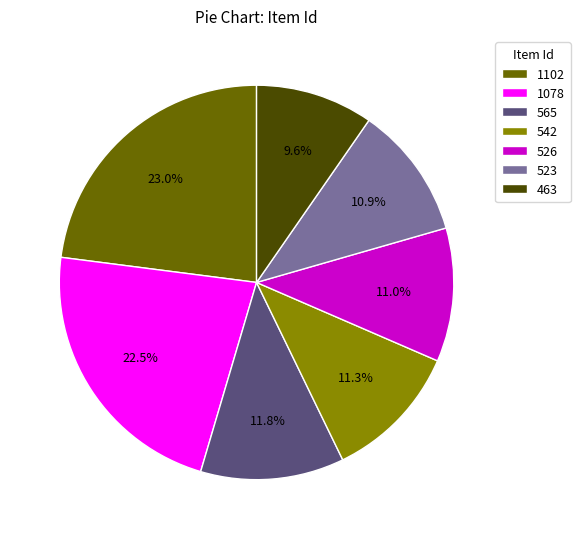

What is the total percentage of 1078 and 523?

33.4%